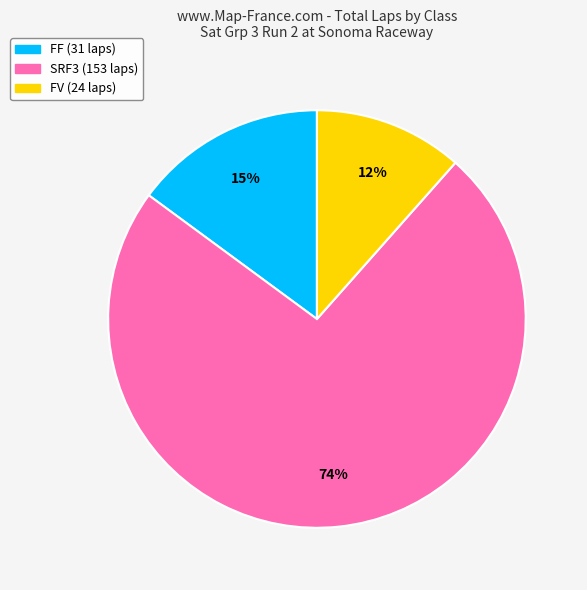

Is there any slice that represents more than half of the pie?

Yes